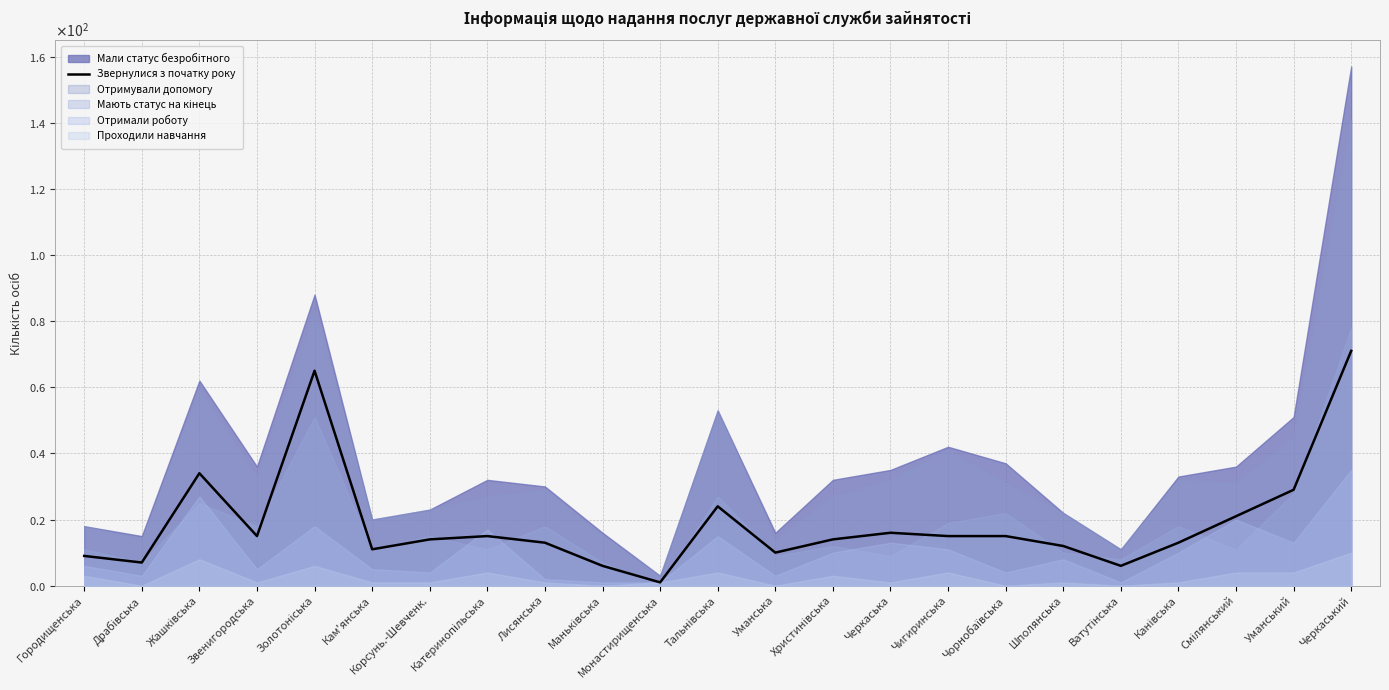

Rank the categories by value from lowest to highest.

Монастирищенська, Маньківська, Ватутінська, Драбівська, Городищенська, Уманська, Кам'янська, Шполянська, Лисянська, Канівська, Корсунь.-Шевченк., Христинівська, Звенигородська, Катеринопільська, Чигиринська, Чорнобаївська, Черкаська, Смілянський, Тальнівська, Уманський, Жашківська, Золотоніська, Черкаський